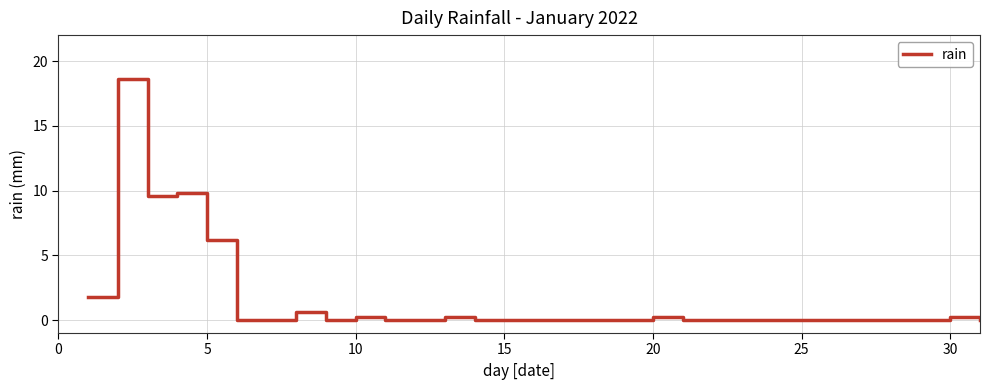

What is the difference between the maximum and minimum values?

18.6